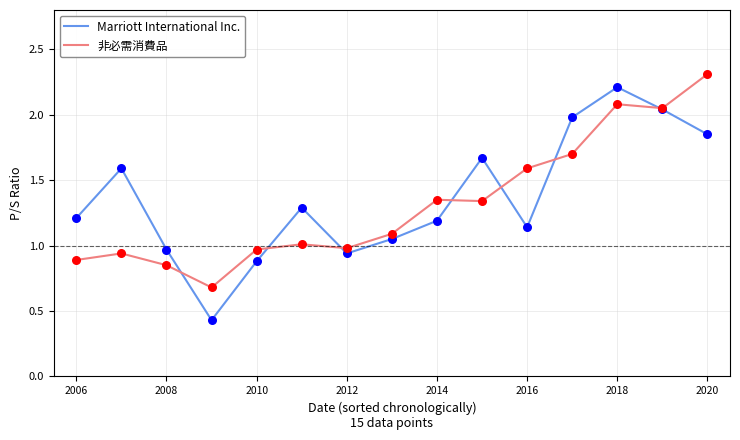

At how many categories does at least one series exceed 1?

11